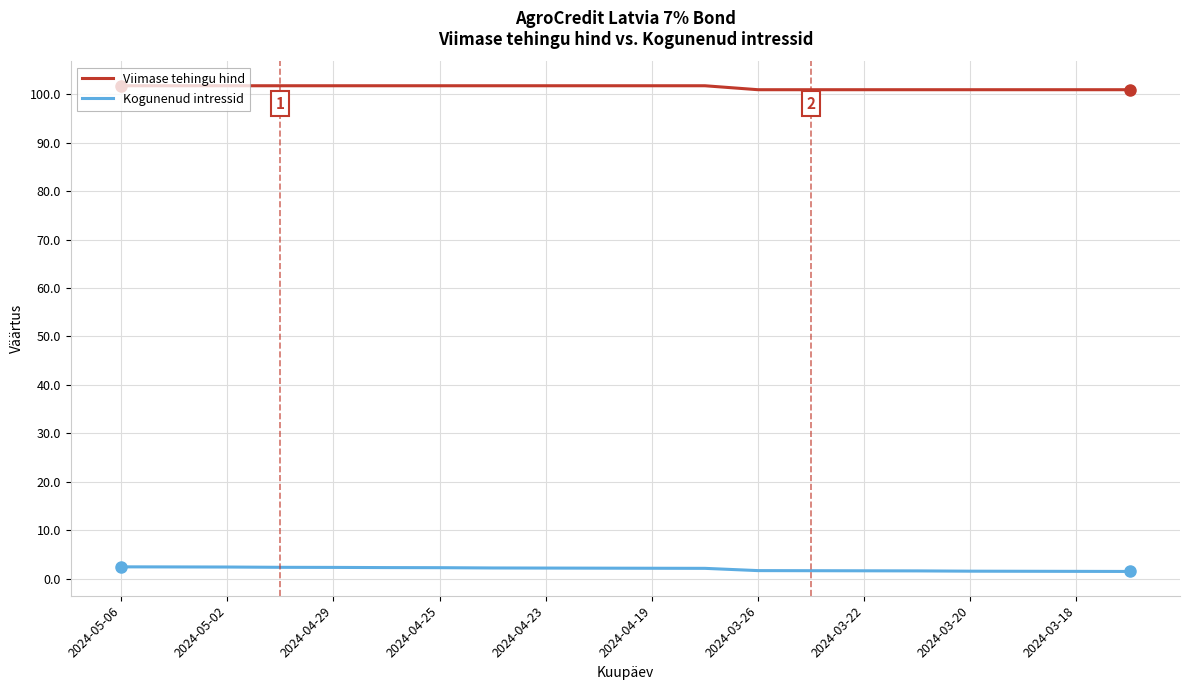

True or false: Kogunenud intressid and Viimase tehingu hind cross at least once.

False